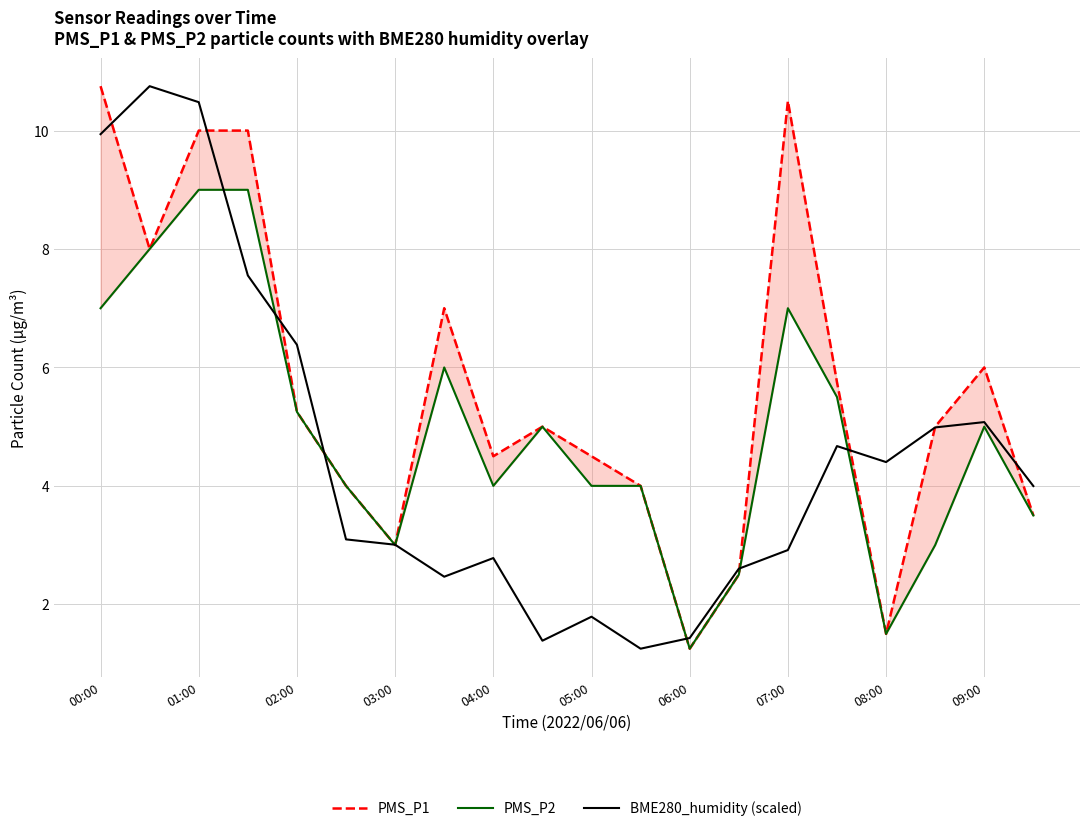

True or false: BME280_humidity (scaled) has a value of 1.8 at 05:00.

True